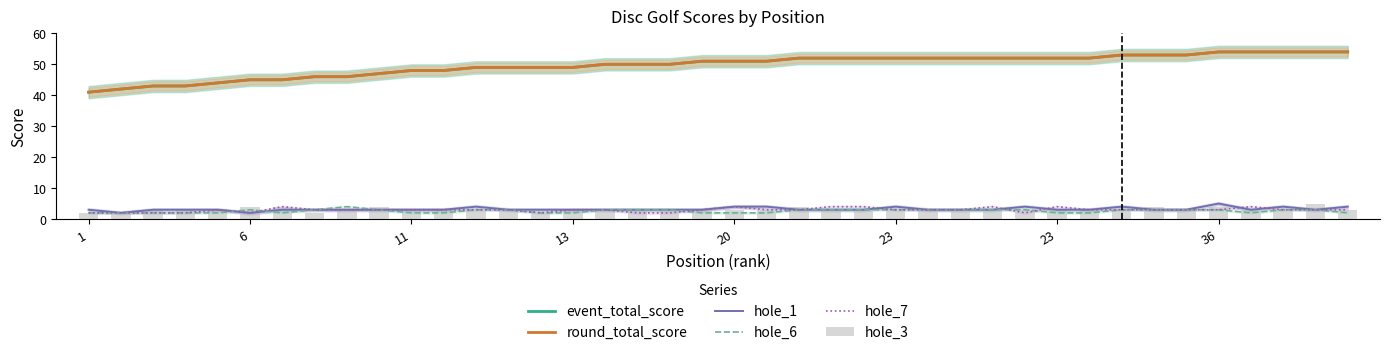

At how many categories does at least one series exceed 45?

33